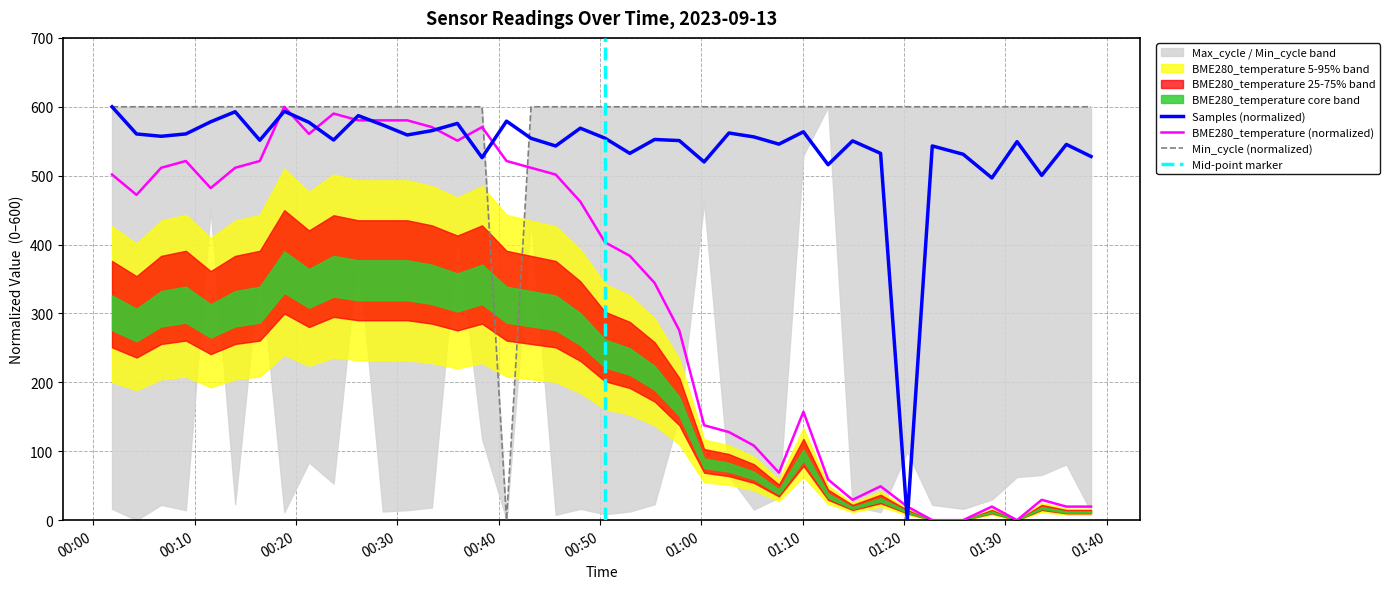

Reading right to left, list all the values displayed in this chart.

BME280_temperature: 19.7	19.7	29.5	0.0	19.7	0.0	0.0	19.7	49.2	29.5	59.0	157.4	68.9	108.2	127.9	137.7	275.4	344.3	383.6	403.3	462.3	501.6	511.5	521.3	570.5	550.8	570.5	580.3	580.3	580.3	590.2	560.7	600.0	521.3	511.5	482.0	521.3	511.5	472.1	501.6
Min_cycle: 600.0	600.0	600.0	600.0	600.0	600.0	600.0	600.0	600.0	600.0	600.0	600.0	600.0	600.0	600.0	600.0	600.0	600.0	600.0	600.0	600.0	600.0	600.0	0.0	600.0	600.0	600.0	600.0	600.0	600.0	600.0	600.0	600.0	600.0	600.0	600.0	600.0	600.0	600.0	600.0
Samples: 527.9	545.4	500.4	549.4	496.7	531.1	543.2	0.0	532.4	550.5	515.9	563.7	545.8	556.3	562.0	519.9	550.9	552.6	532.4	554.4	568.9	543.1	554.2	579.1	526.2	575.9	565.3	559.1	573.6	587.1	551.7	577.5	593.5	551.4	592.8	578.2	560.6	557.2	560.6	600.0